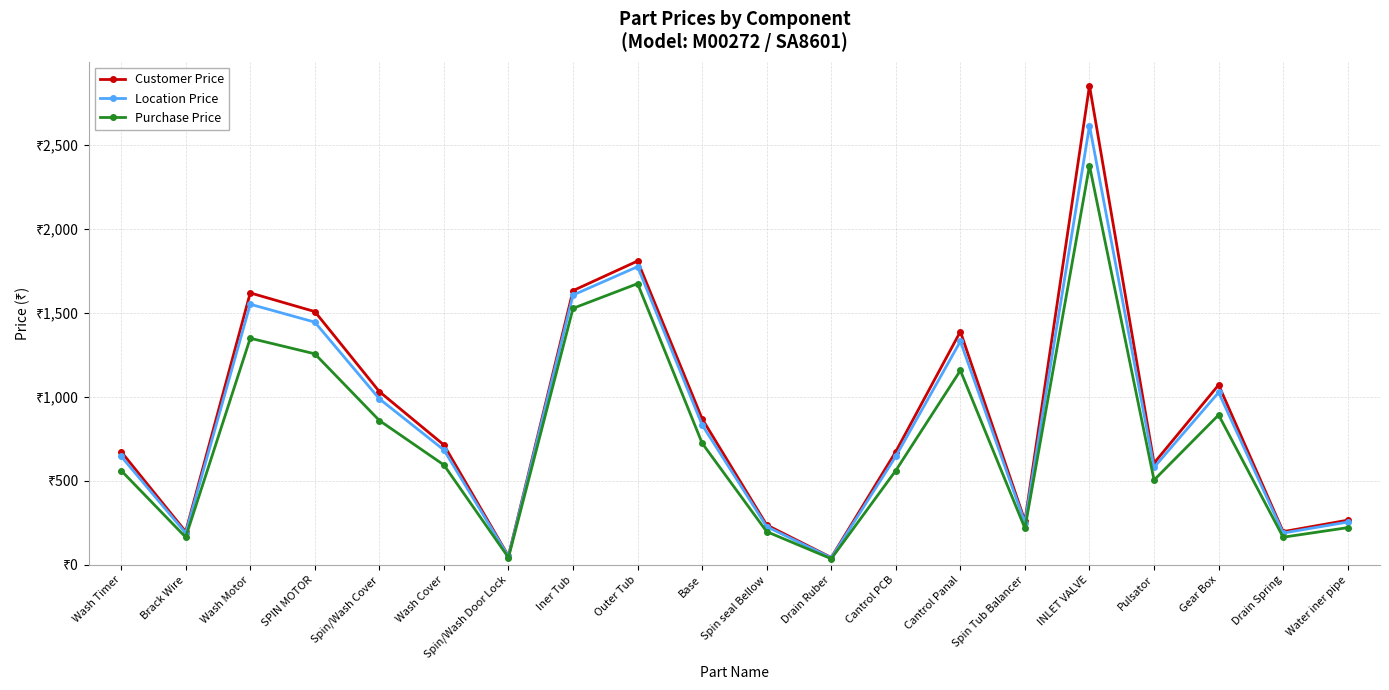

Which series has the largest range (max minus min)?

Customer Price